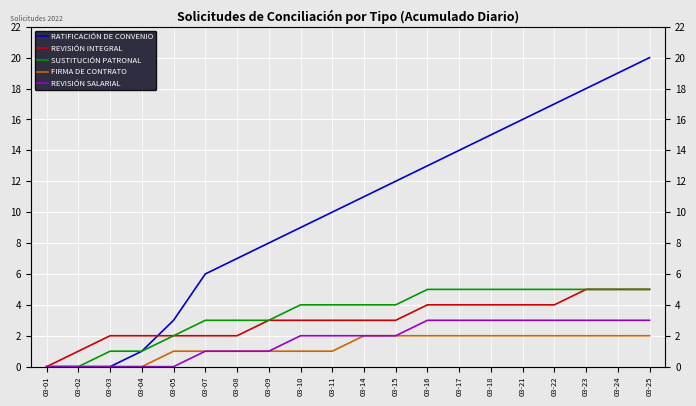

At which label is REVISIÓN INTEGRAL closest to 2?

03-03